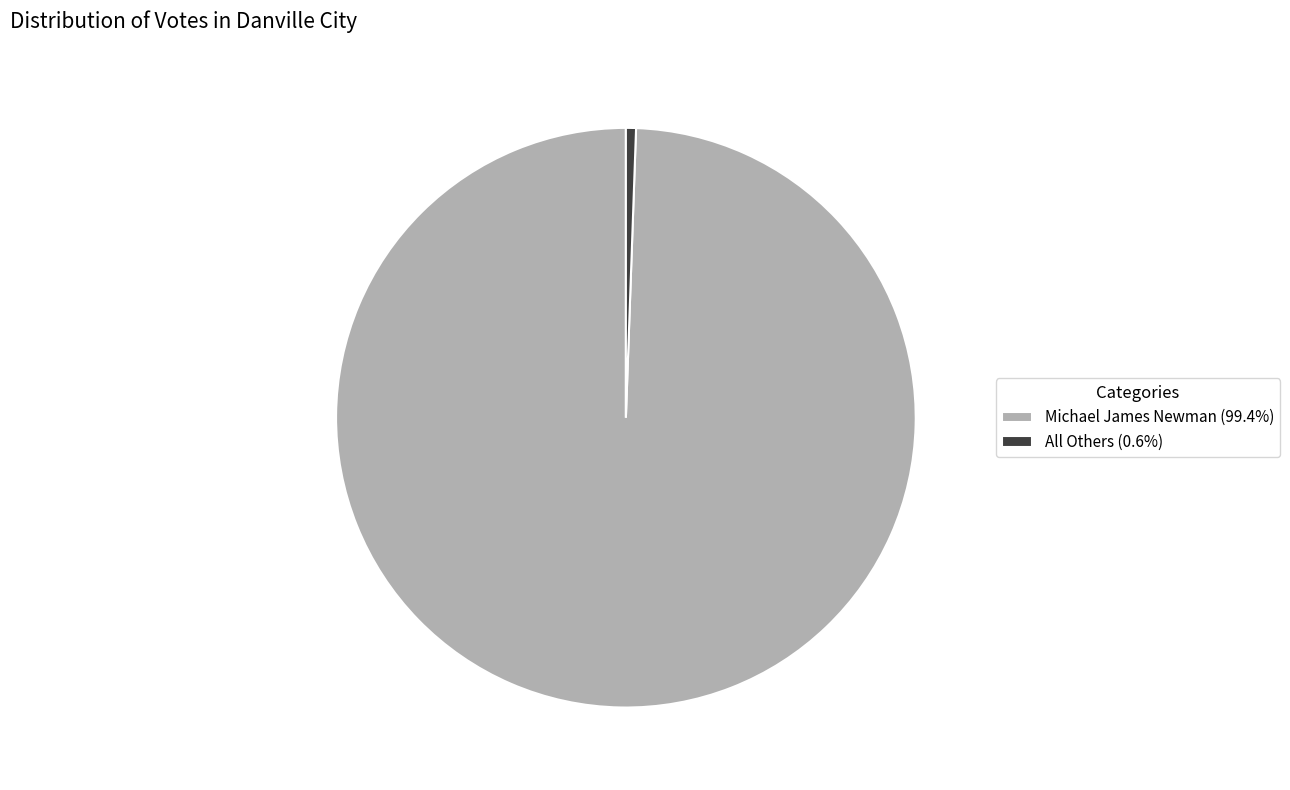

How many segments does this pie chart have?

2